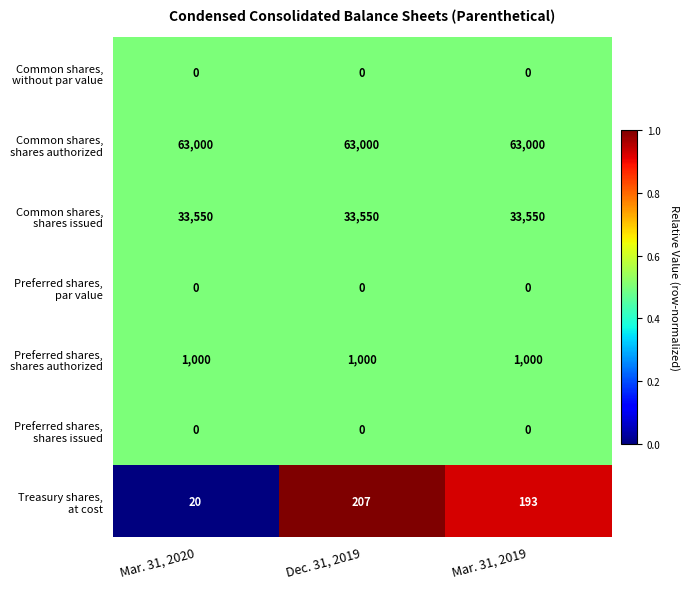

What is the maximum value shown in the chart?

63000